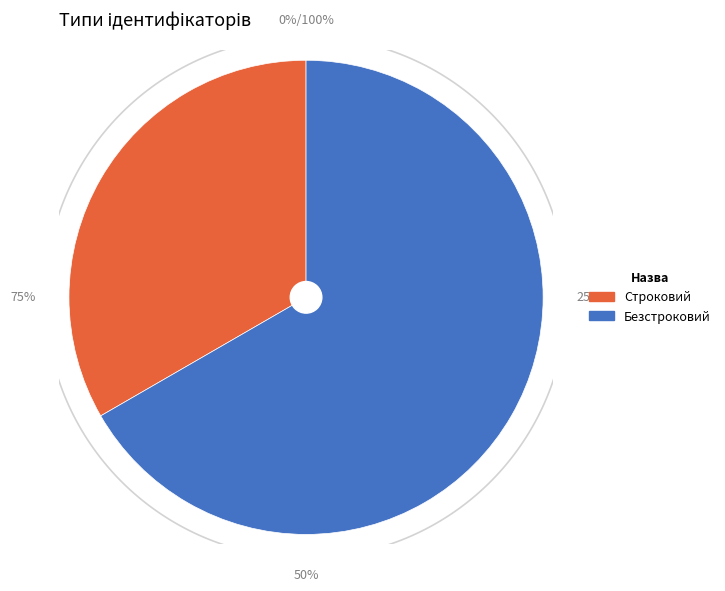

Do Безстроковий and Строковий together represent more than half of the pie?

Yes